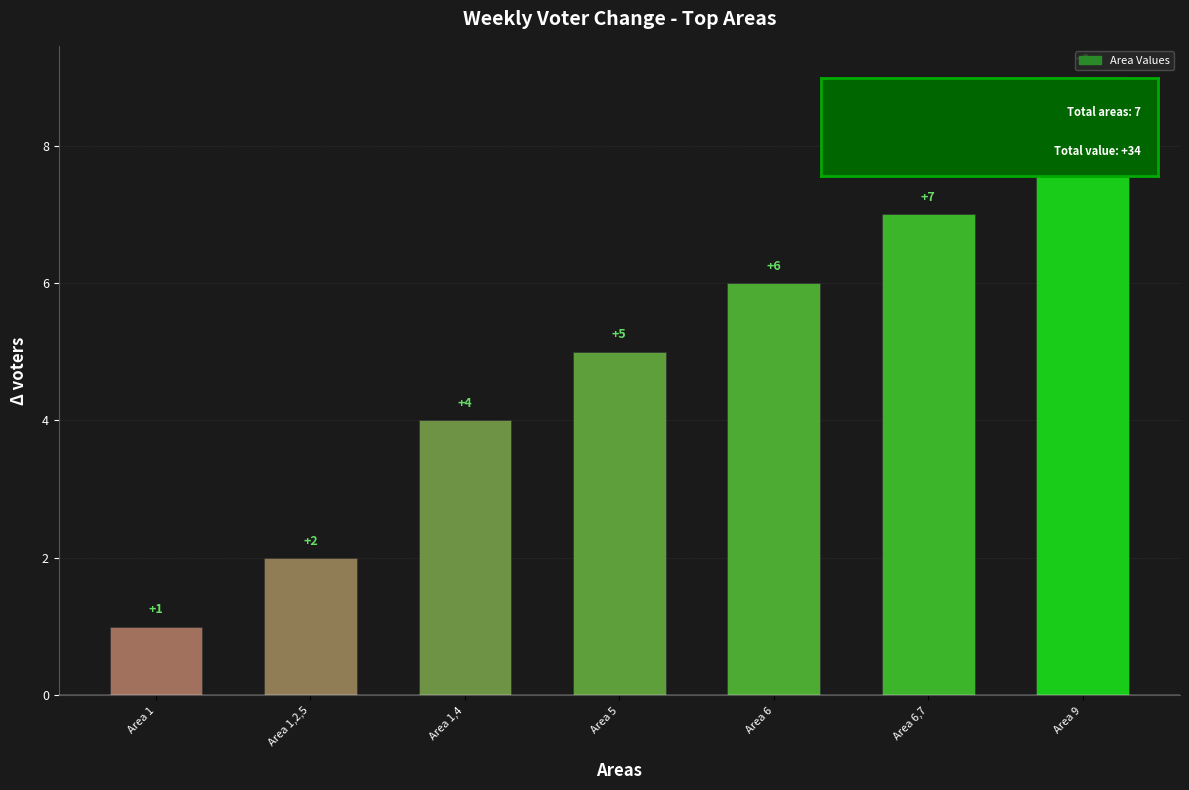

Rank the categories by value from lowest to highest.

Area 1, Area 1,2,5, Area 1,4, Area 5, Area 6, Area 6,7, Area 9